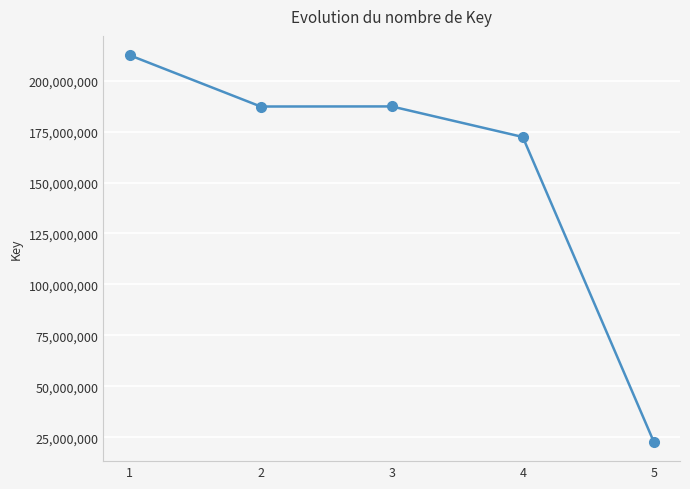

How many lines are shown in the chart?

1